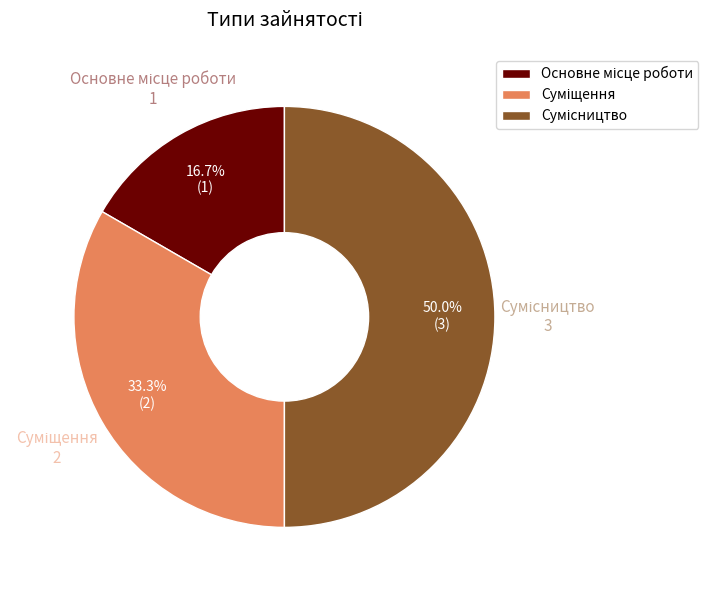

To the nearest percent, what percentage of the pie is Сумісництво?

50%